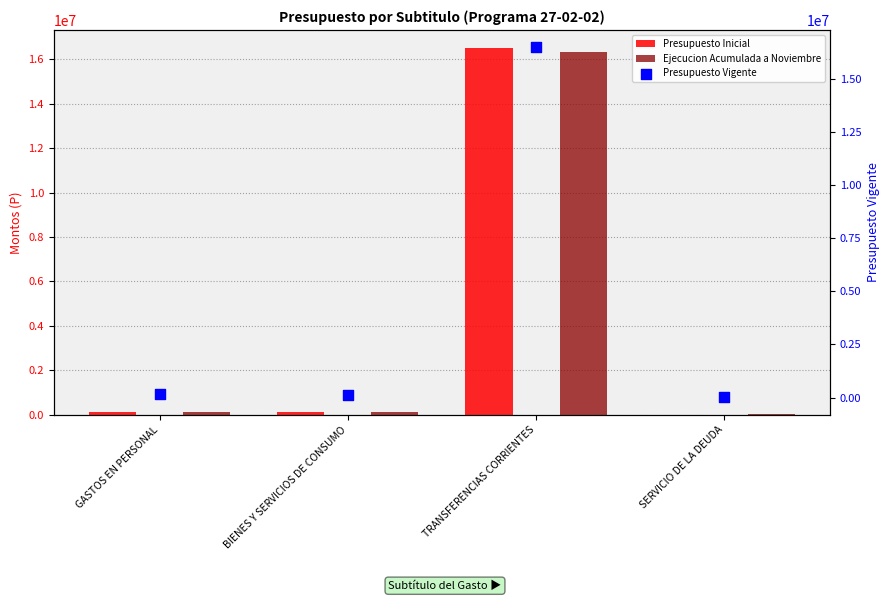

What are all the series names shown in the legend?

Presupuesto Inicial, Ejecucion Acumulada a Noviembre, Presupuesto Vigente